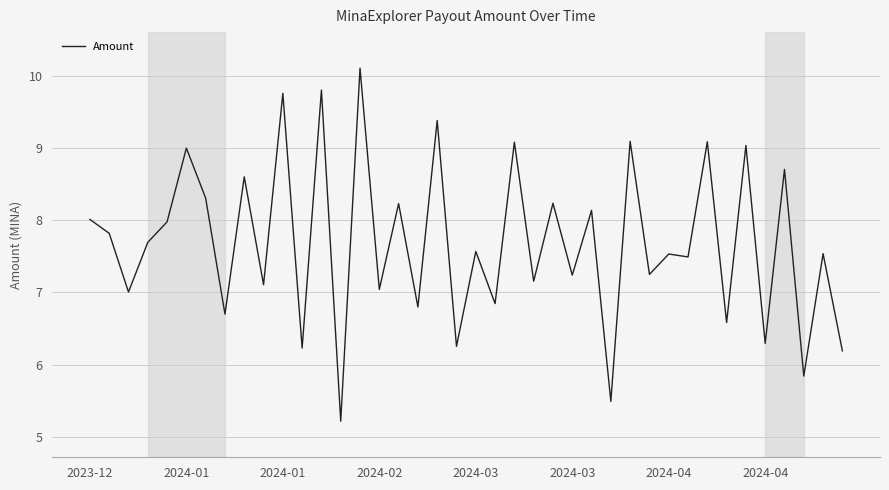

What is the difference between the maximum and minimum values?

4.9